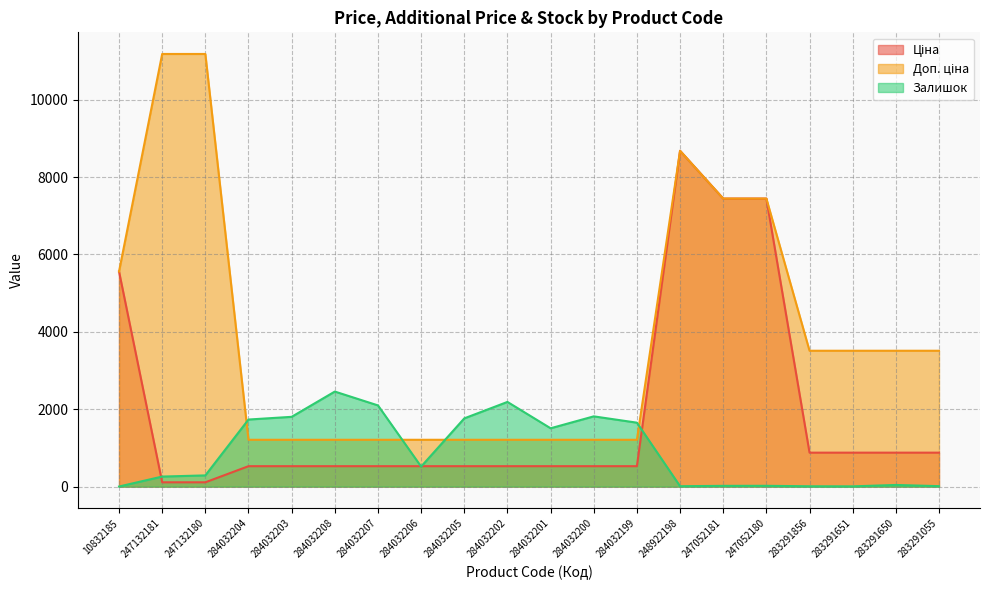

Which series has the largest total across all categories?

Доп. ціна